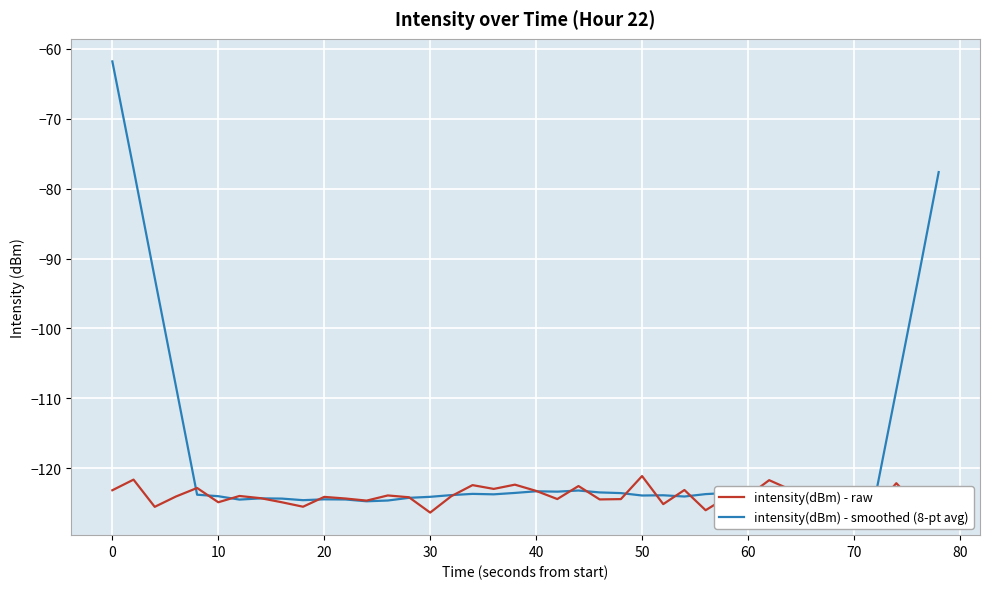

Rank the series by their maximum value, from highest to lowest.

intensity(dBm) - smoothed (8-pt avg), intensity(dBm) - raw